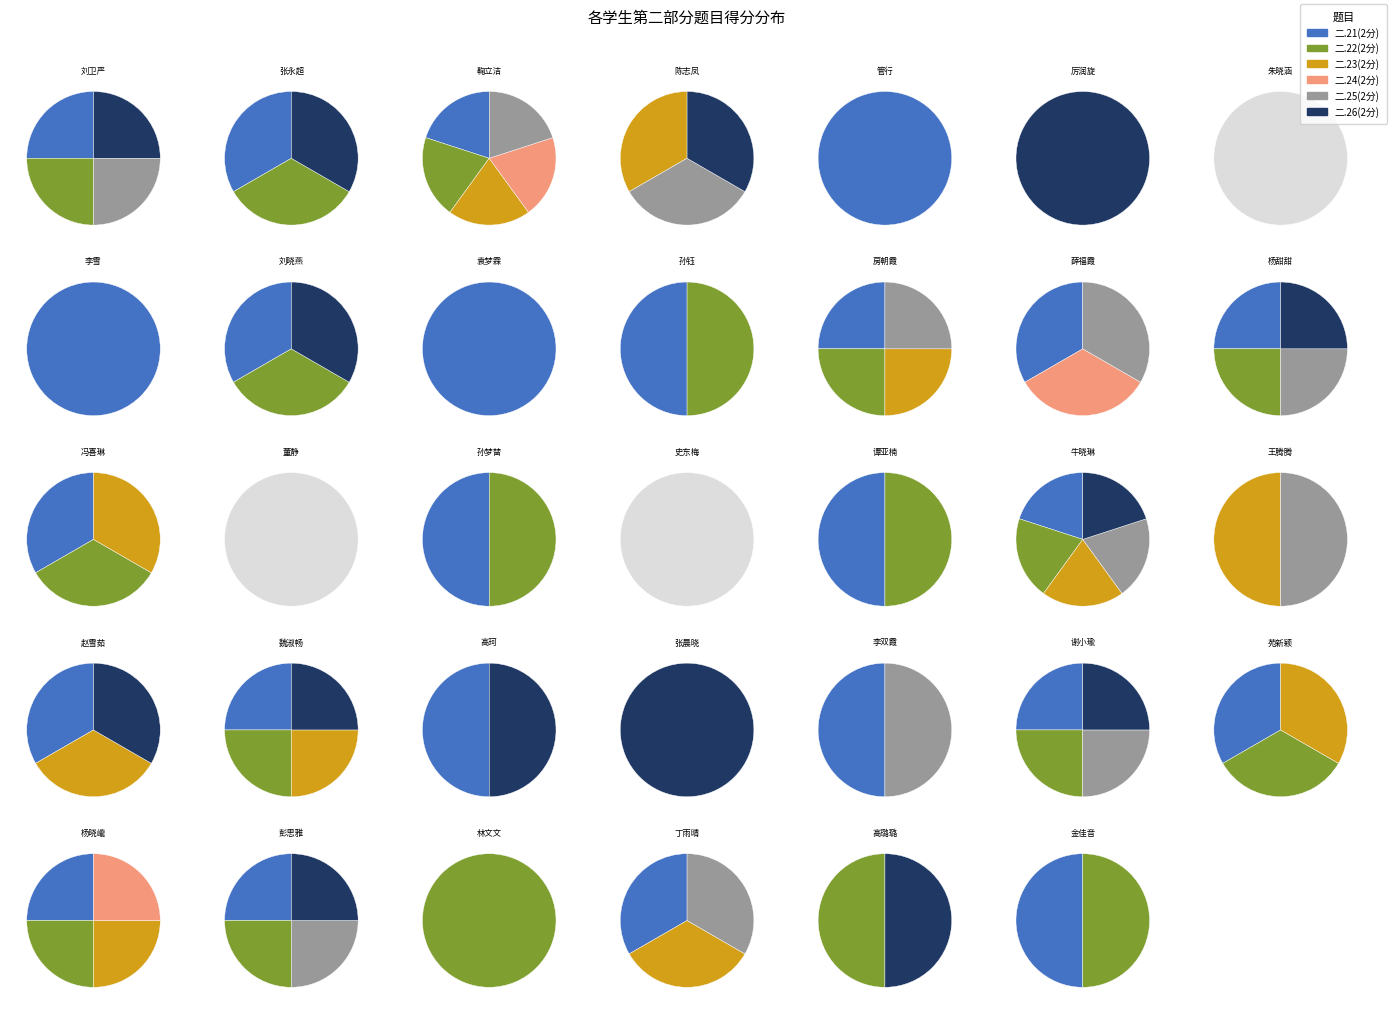

To the nearest percent, what percentage of the pie is 魏淑畅?

9%